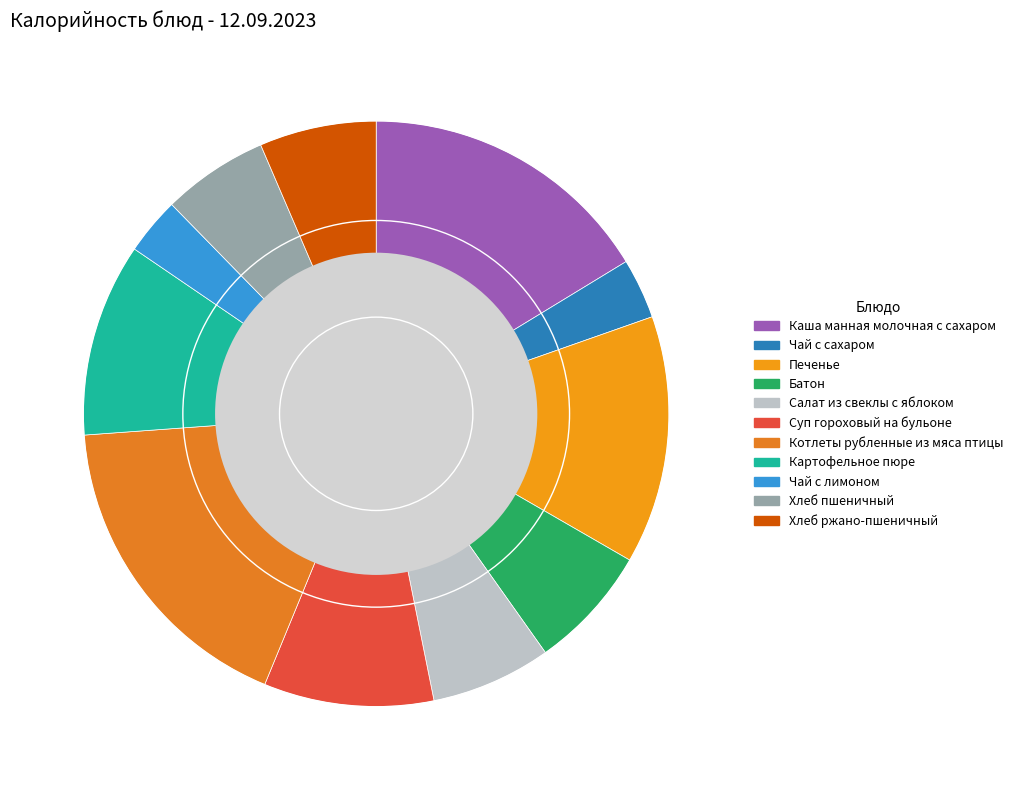

Does any single category account for the majority?

No